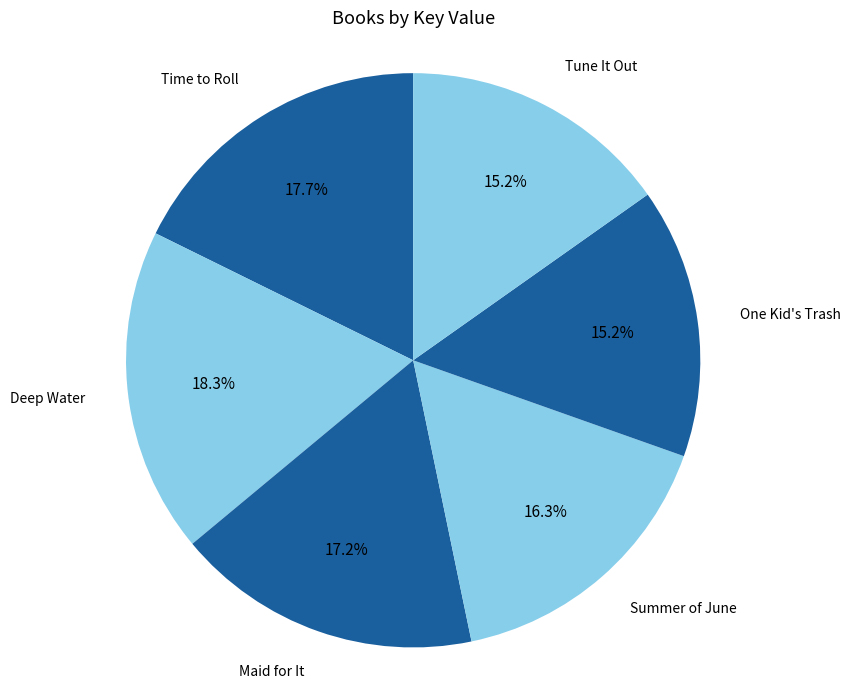

Count the number of slices in the pie.

6